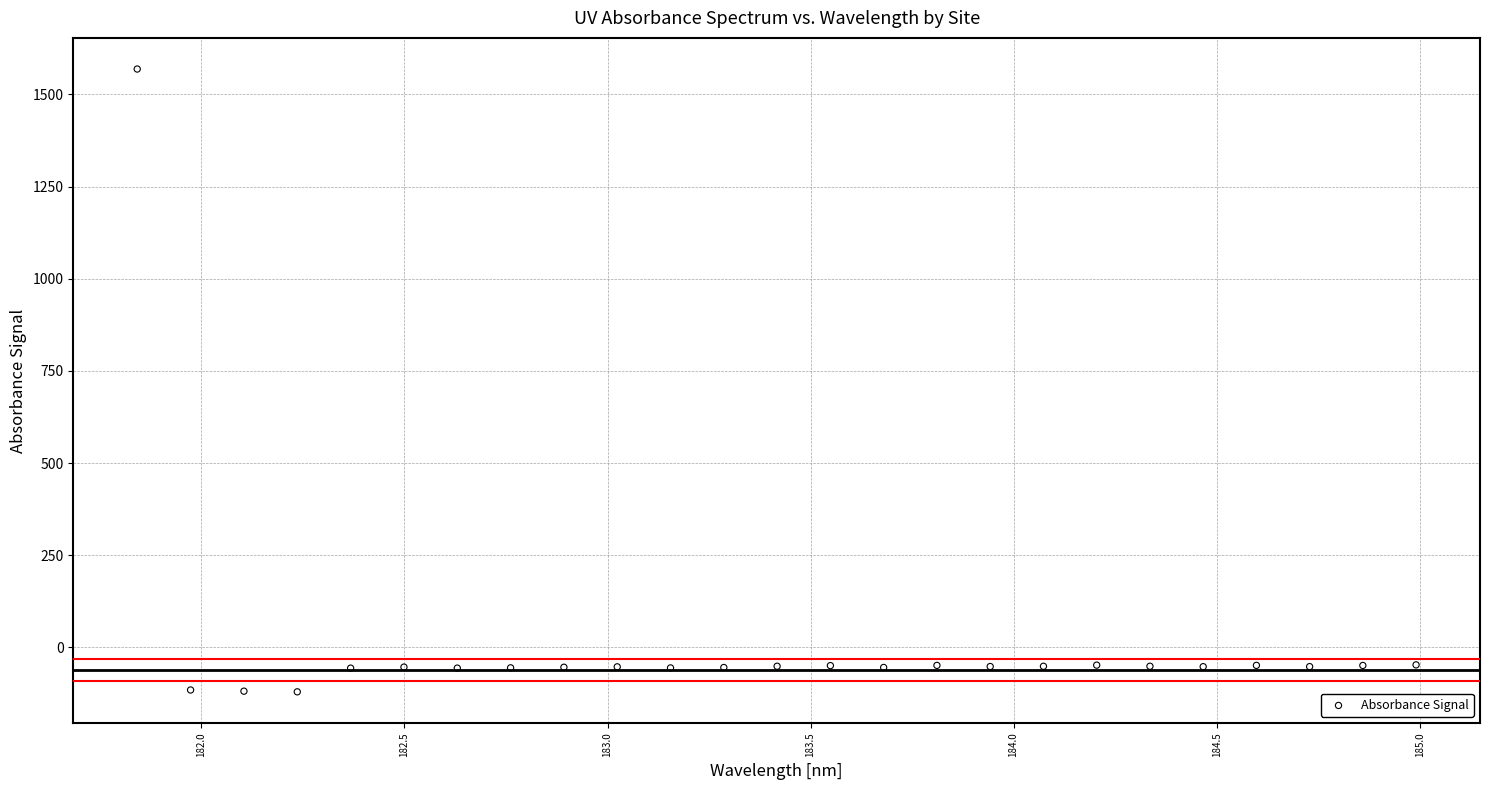

What is the range of X values (max minus min)?

3.1